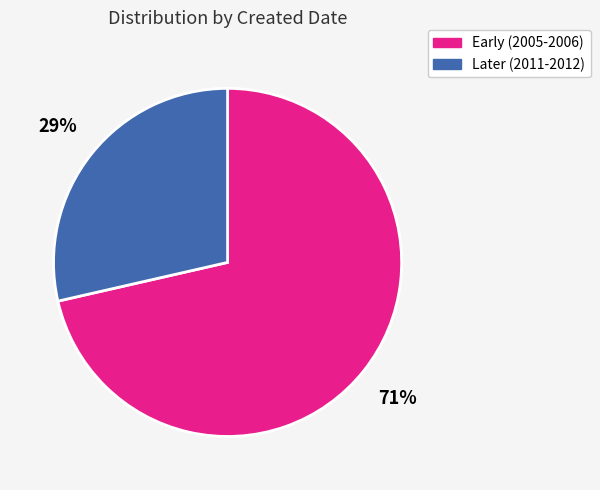

Is there a majority slice in this chart?

Yes